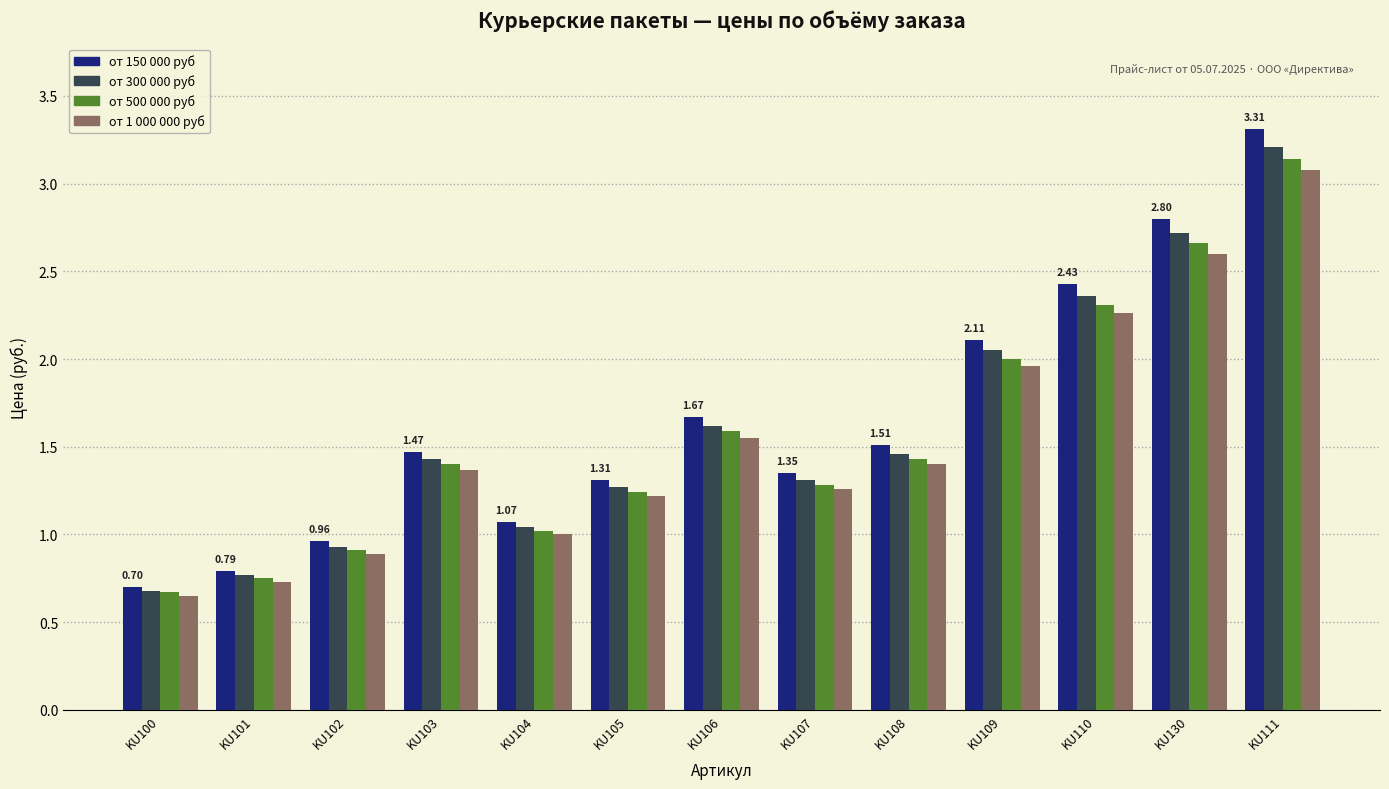

True or false: от 500 000 руб has a value of 1.6 at KU106.

True